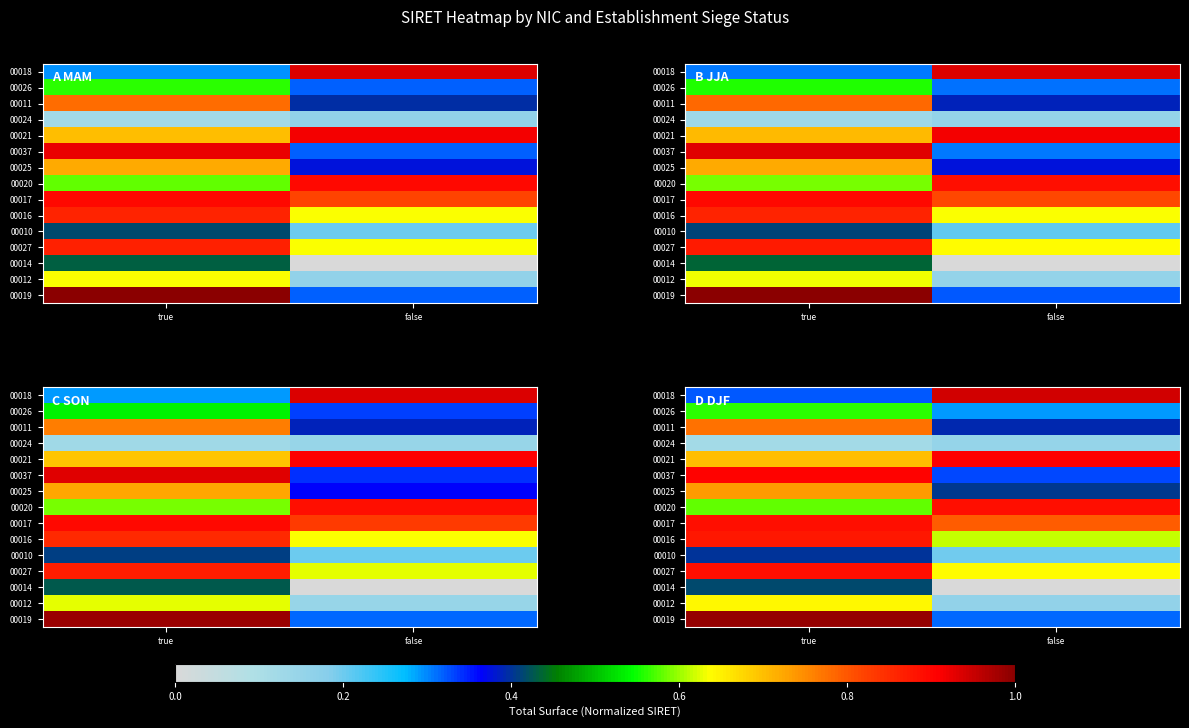

Between false and true, which is larger?

false